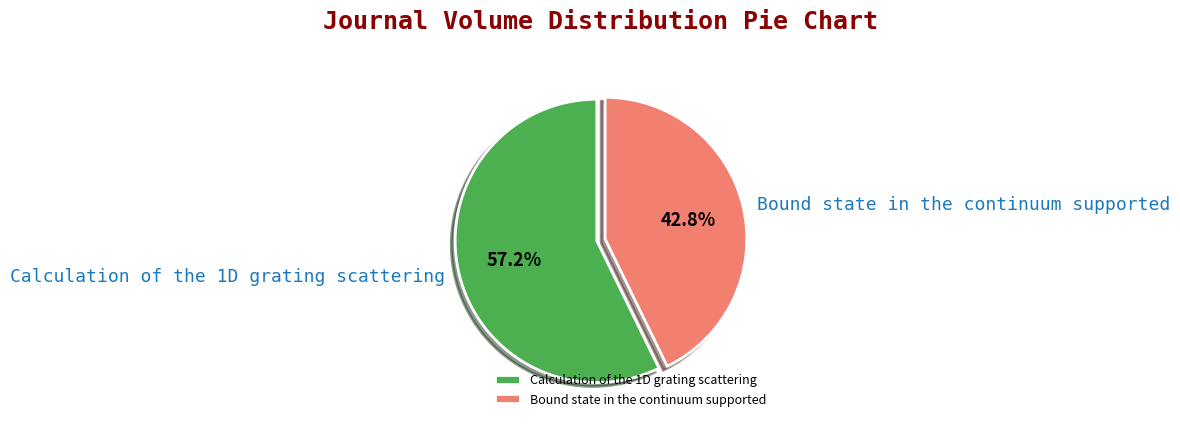

Combined, what portion of the pie is Bound state in the continuum supported and Calculation of the 1D grating scattering?

100.0%